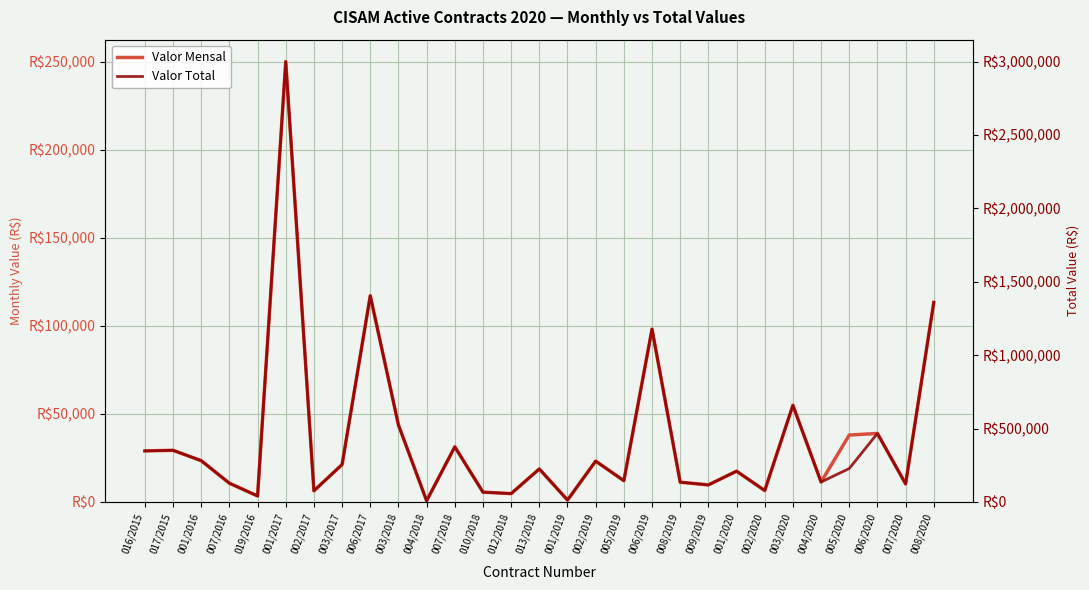

What value does the Valor Mensal series have at 007/2016?

10665.2